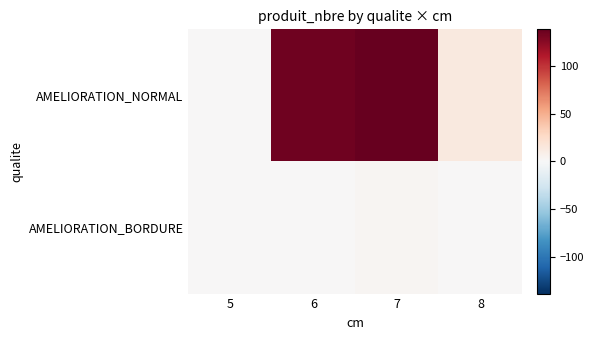

Which series changed the most between 6 and 8?

AMELIORATION_NORMAL